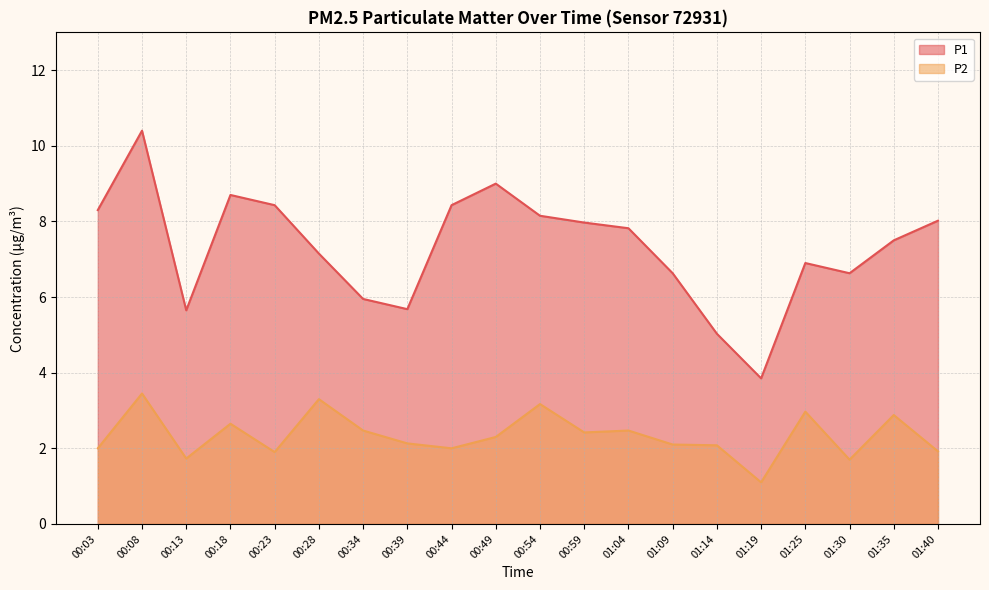

Rank the series by their average value, from lowest to highest.

P2, P1